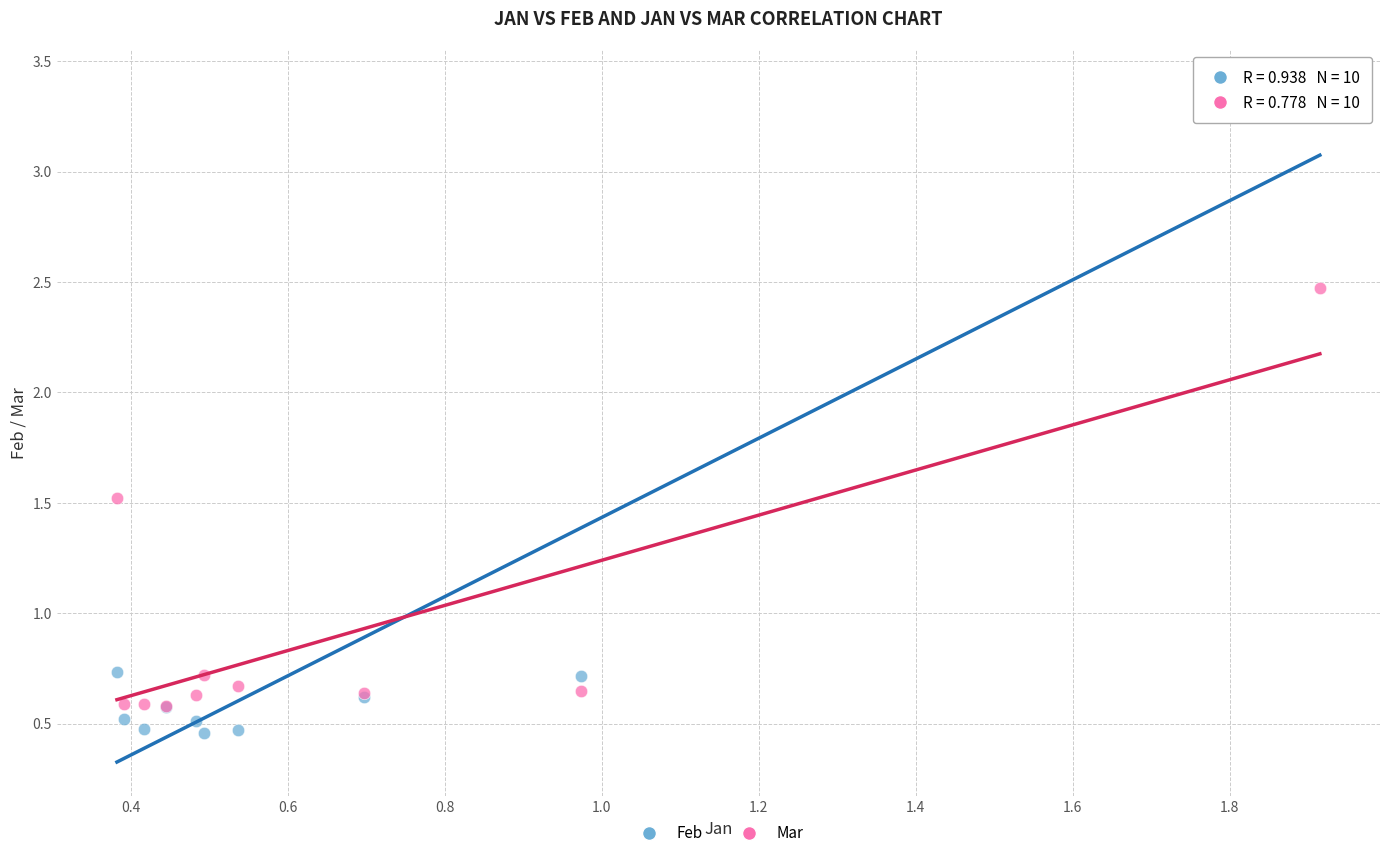

Which series has the largest Y range (max minus min)?

Feb